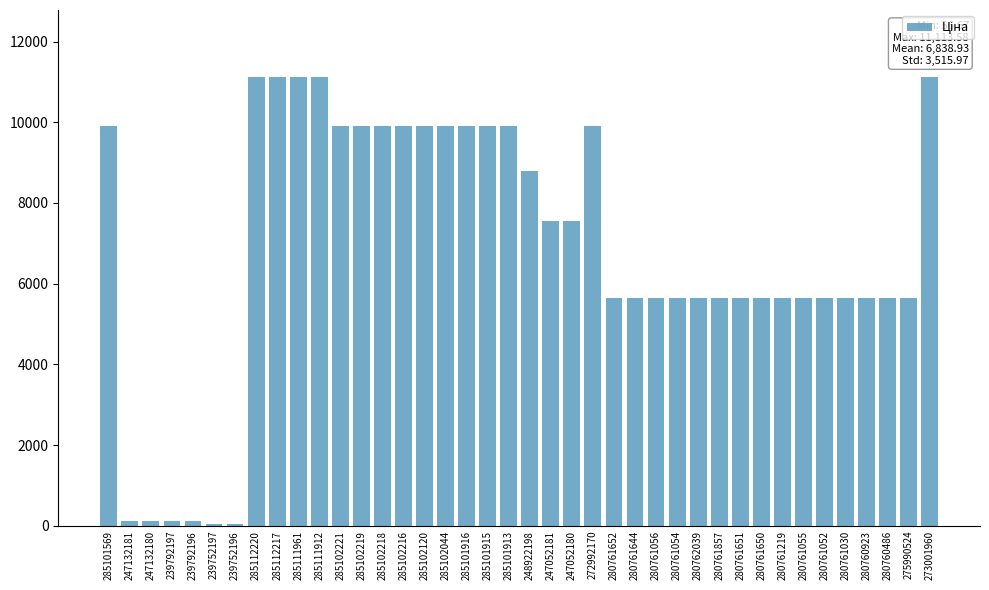

What is the greatest value displayed?

11113.6